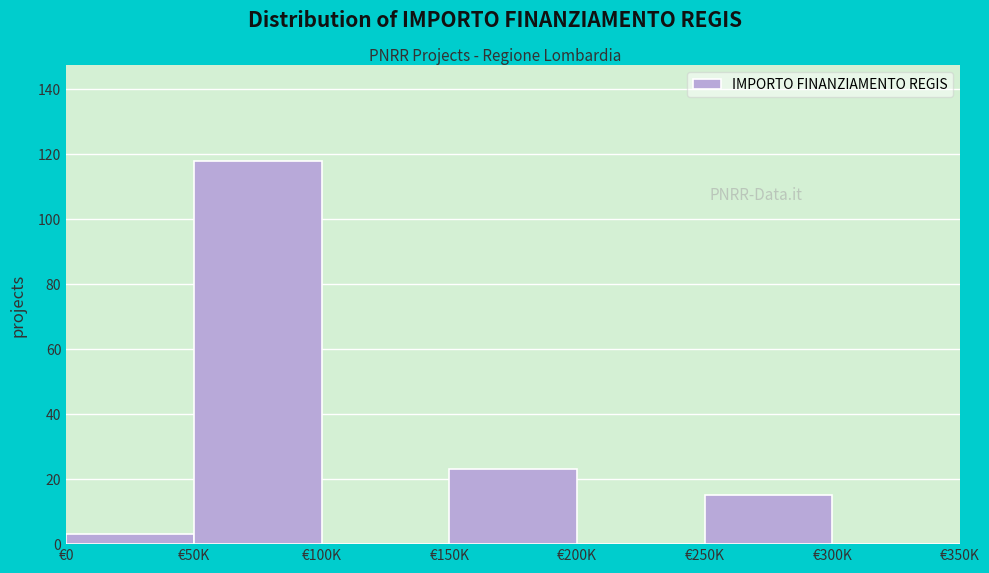

Reading left to right, list all the values displayed in this chart.

€0=3	€50K=118	€100K=0	€150K=23	€200K=0	€250K=15	€300K=0